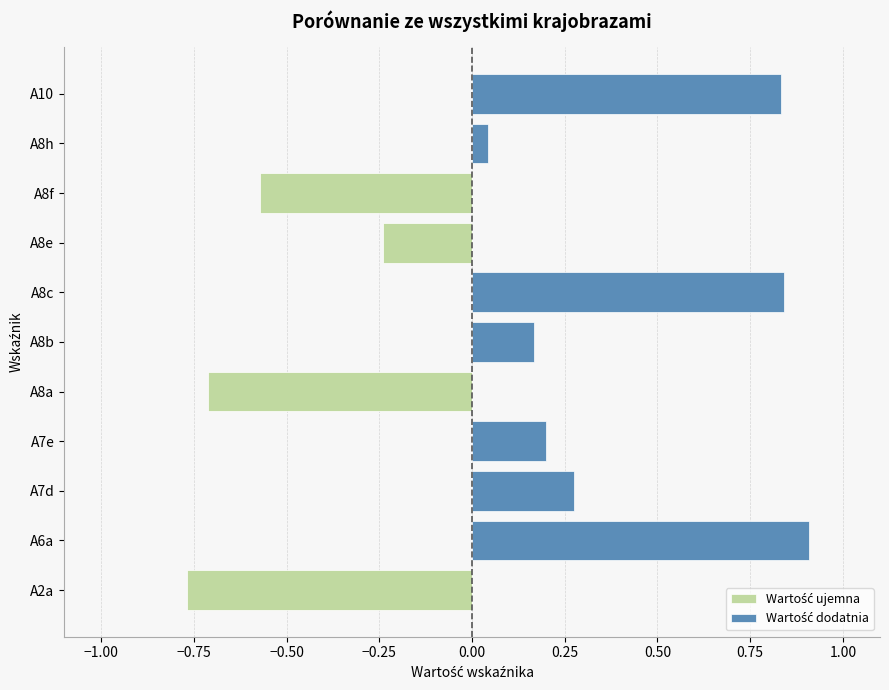

At A8f, list the series in order from largest to smallest.

Wartość dodatnia, Wartość ujemna